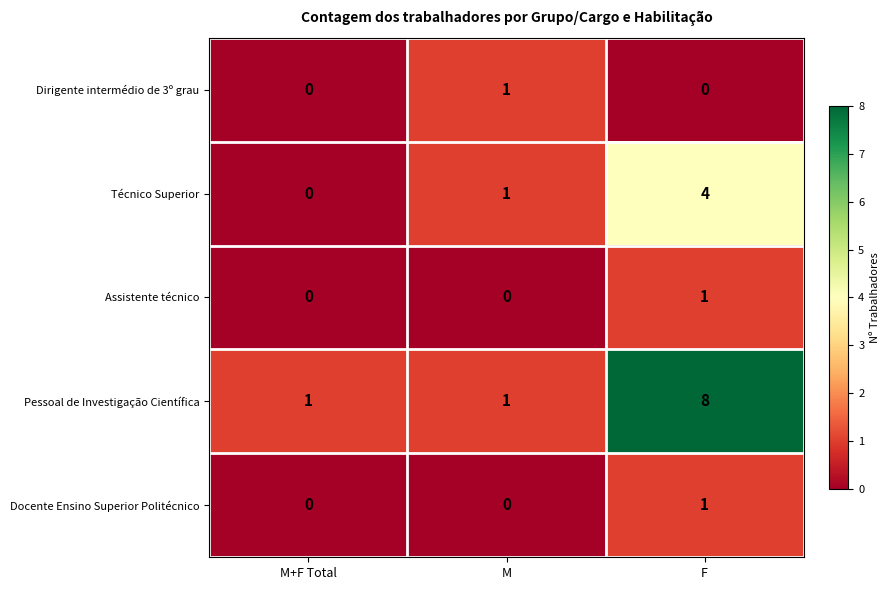

The value of Dirigente intermédio de 3º grau at F is 0. True or false?

True